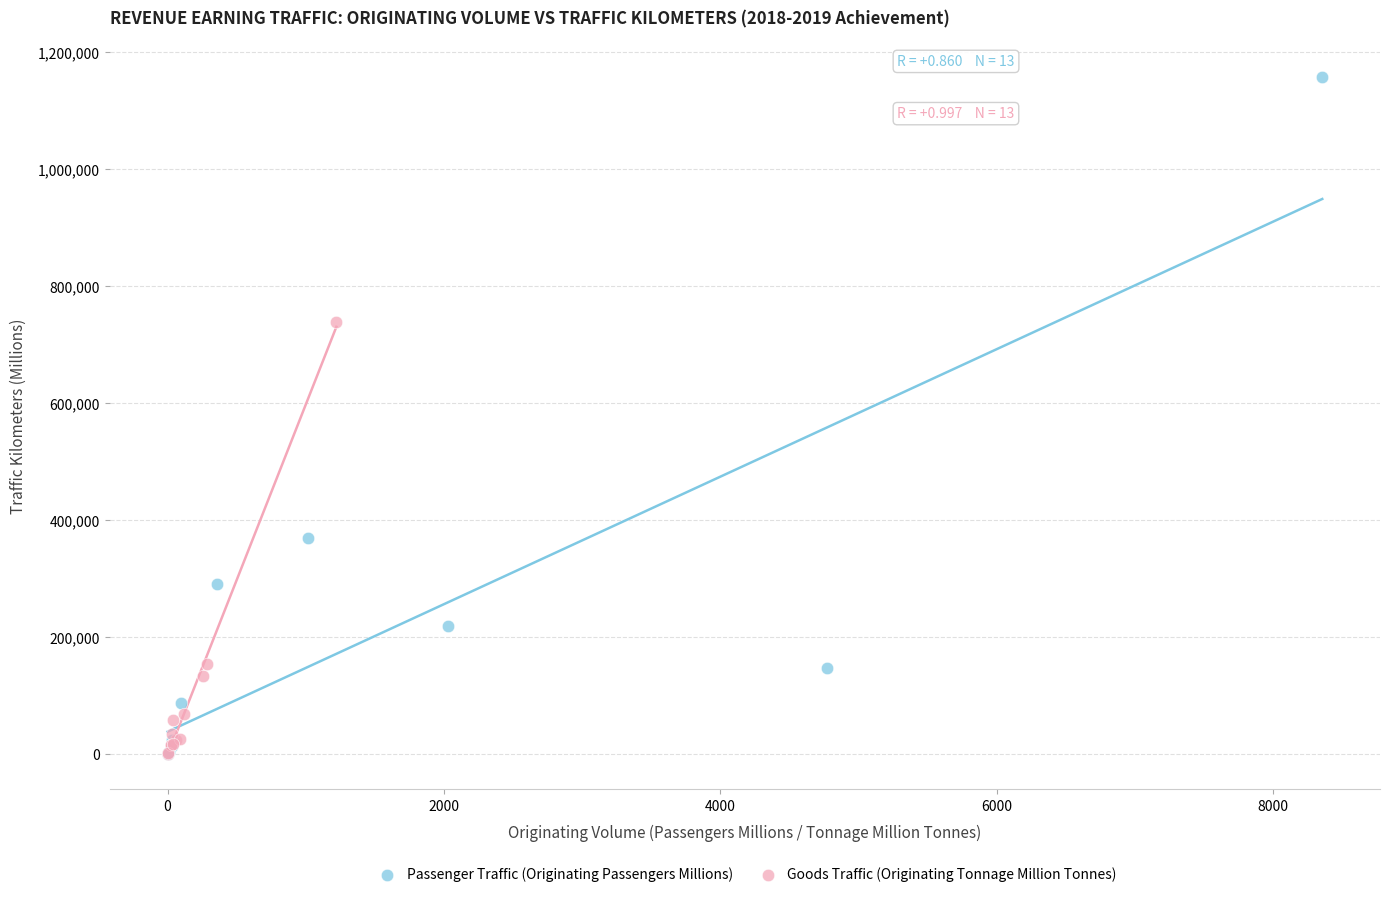

Which series has the largest Y range (max minus min)?

Passenger Traffic (Originating Passengers Millions)